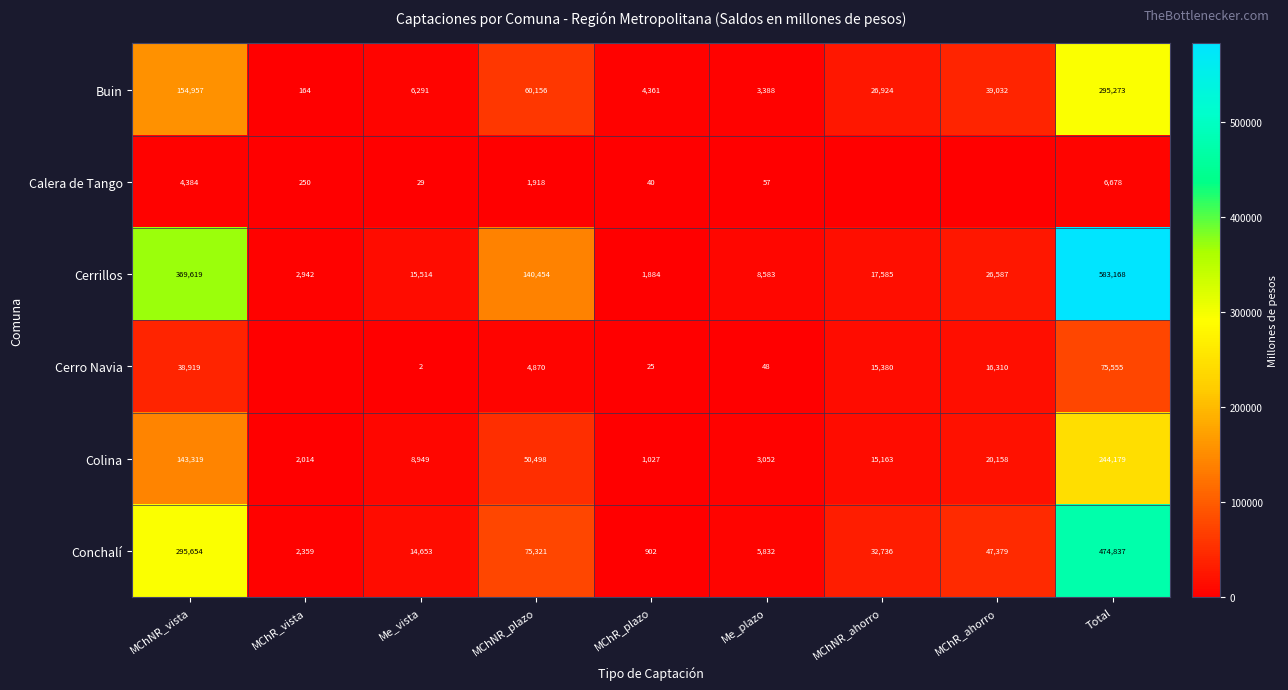

What is the difference between the second highest and second lowest values in the Colina series?

141305